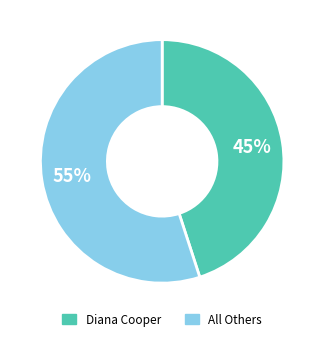

Is there any slice that represents more than half of the pie?

Yes